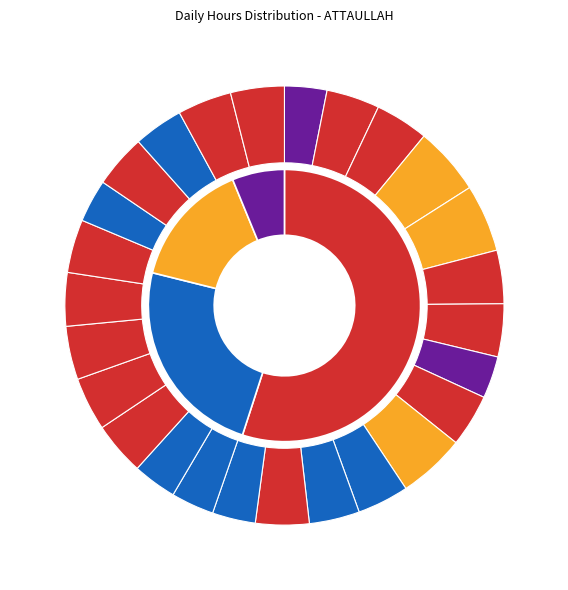

To the nearest percent, what is the combined percentage of 2-Sat and 19-Tue?

8%